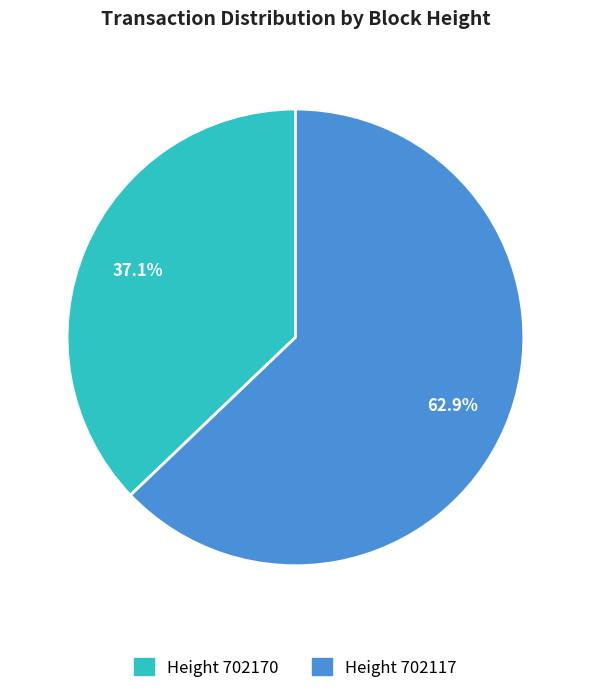

Is there a majority slice in this chart?

Yes